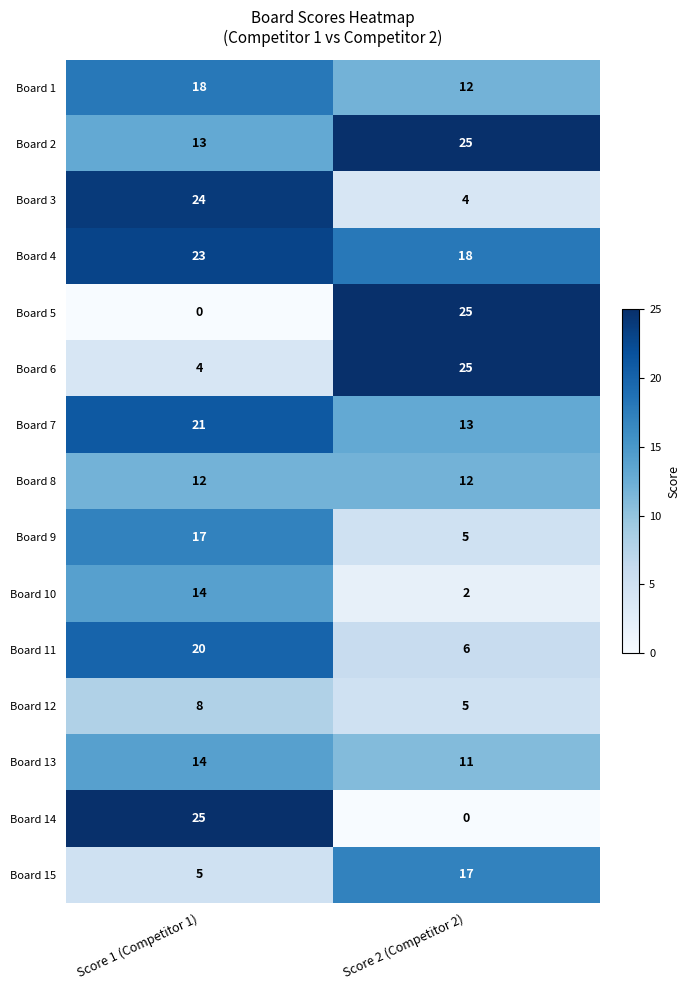

What is the sum of all Board 10 values?

16